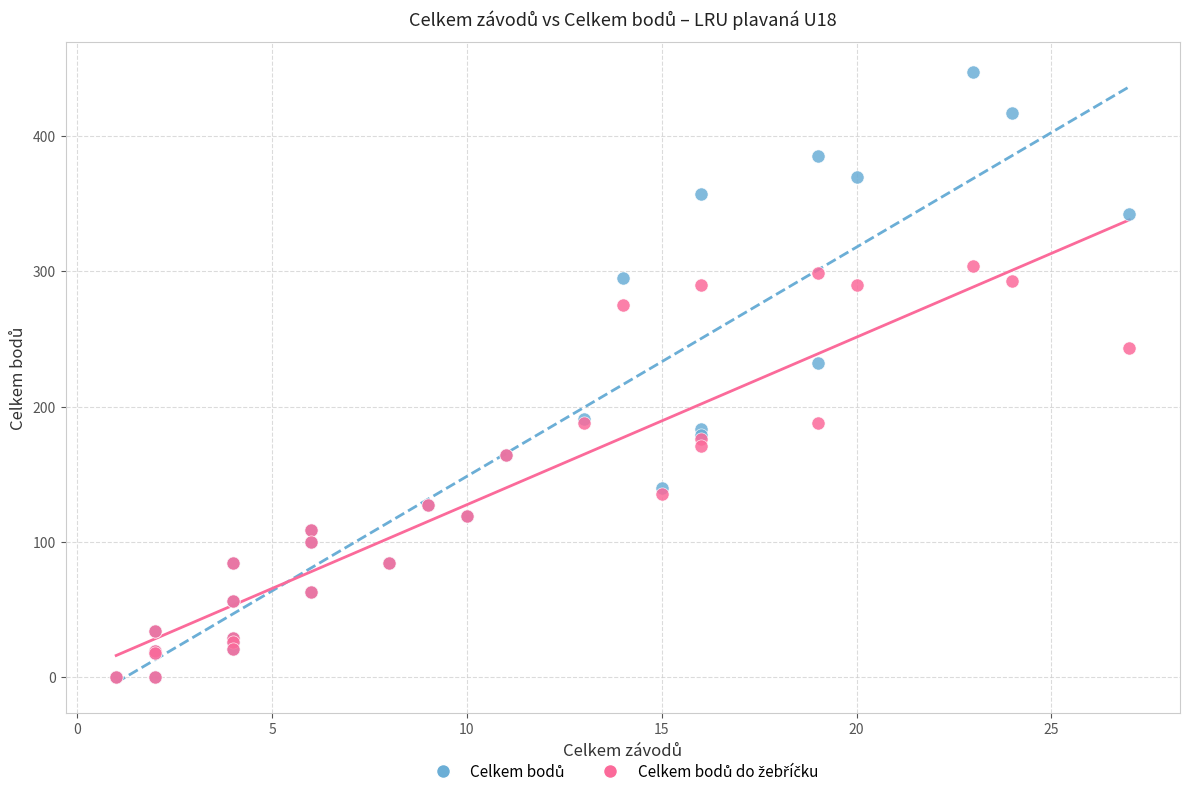

Across all series, what Y value is closest to 223?

232